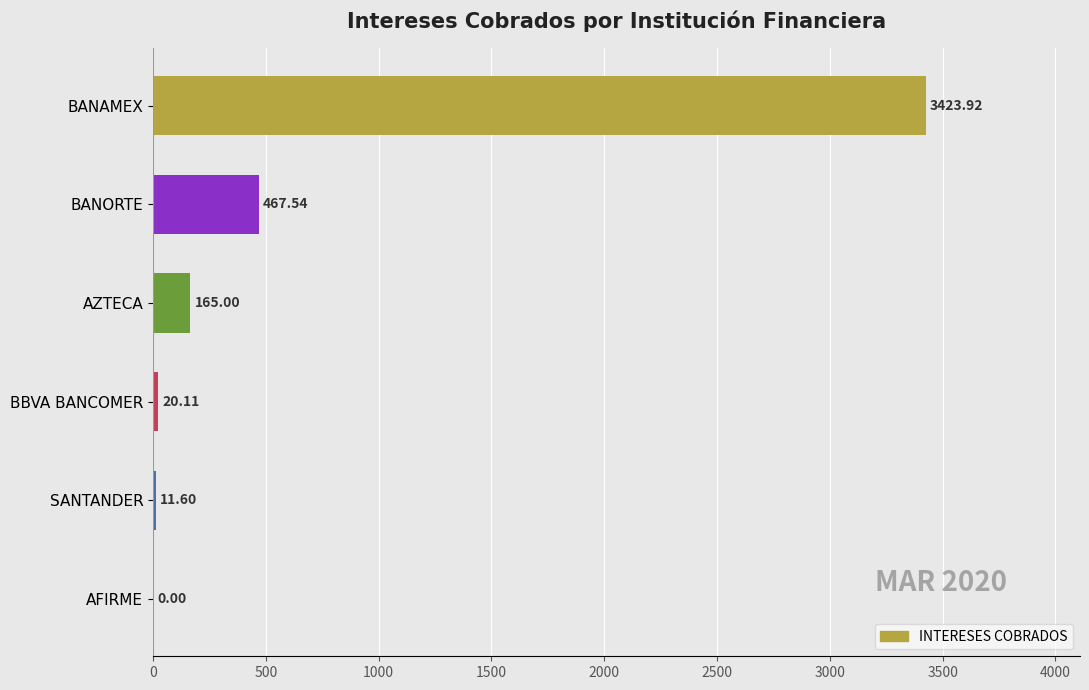

What is the sum of the values at BANAMEX and BBVA BANCOMER?

3444.0